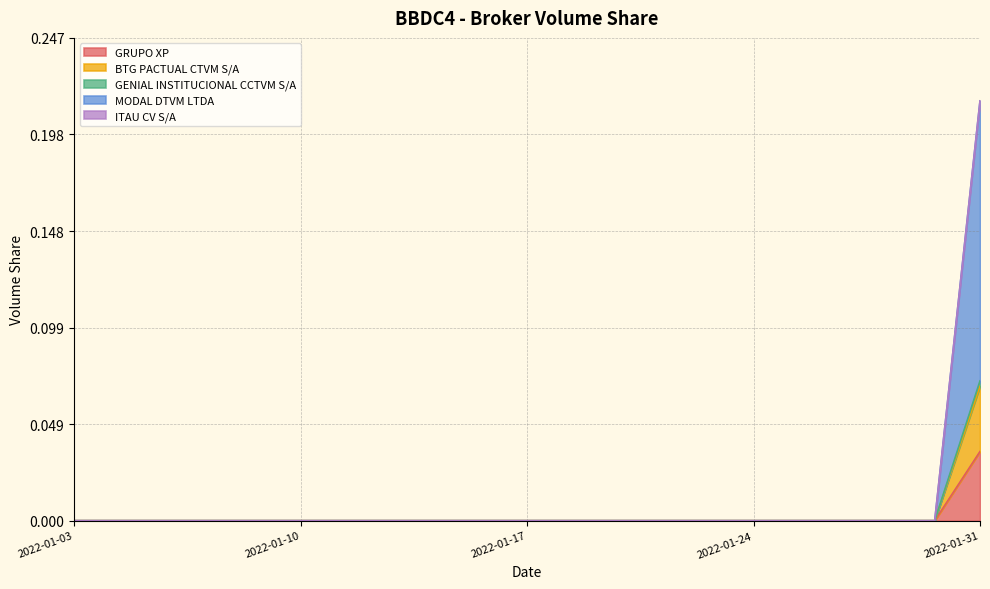

Is the value of GENIAL INSTITUCIONAL CCTVM S/A at 2022-01-20 greater than the value of BTG PACTUAL CTVM S/A at 2022-01-26?

No